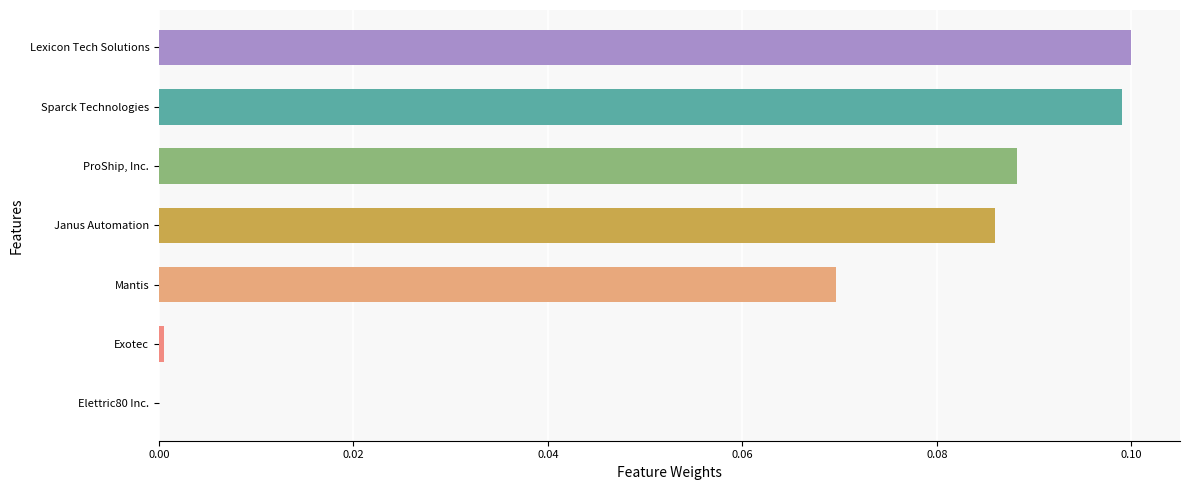

True or false: the data shows 0.1 at Janus Automation.

True